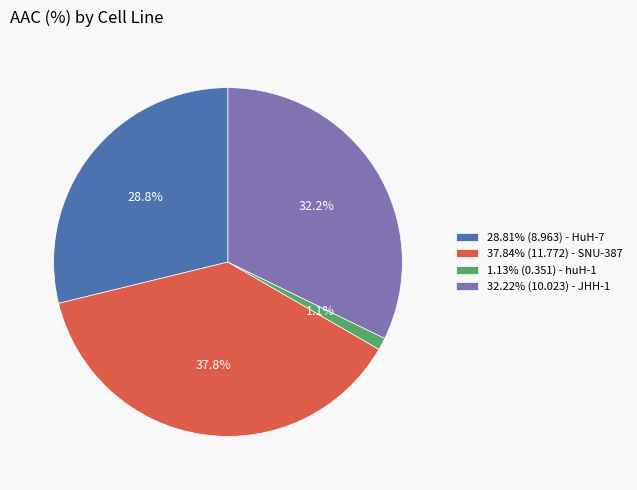

Does 28.81% (8.963) - HuH-7 represent more than half of the total?

No